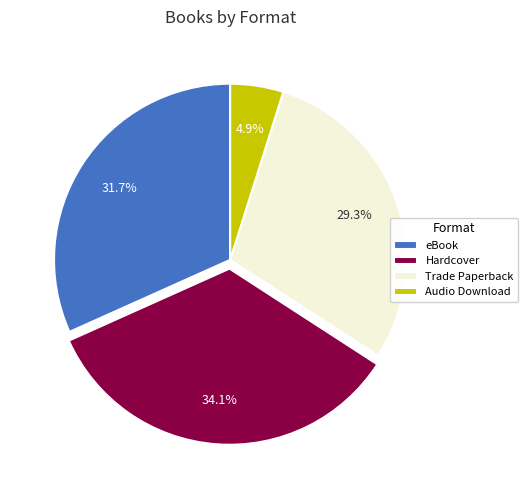

Does Audio Download account for over 50% of the chart?

No